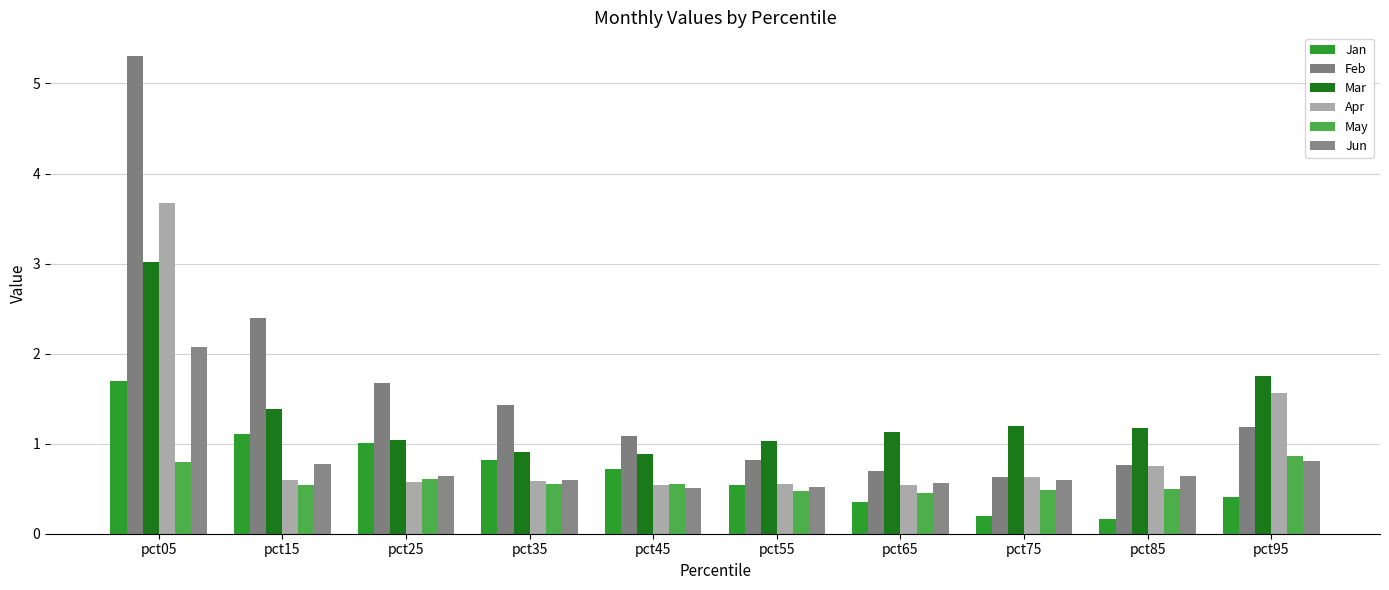

How many groups of bars are there?

10